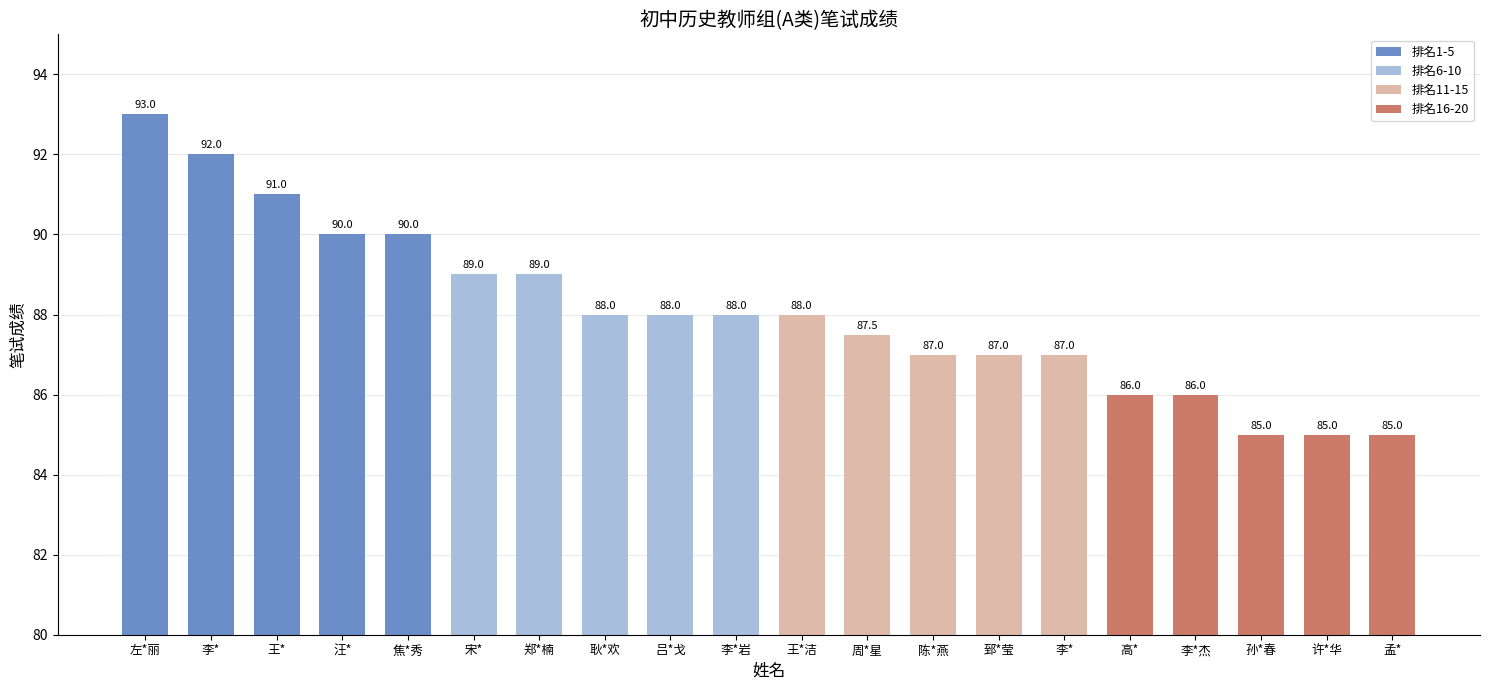

What is the smallest value displayed?

85.0